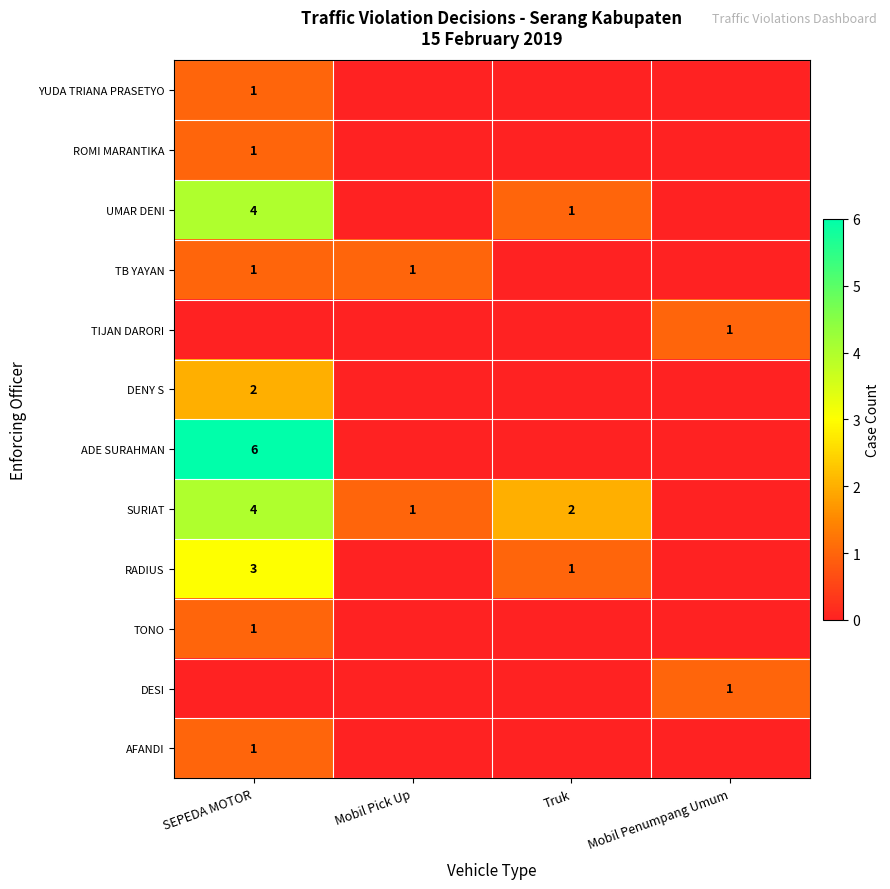

Count the number of data series in this chart.

12